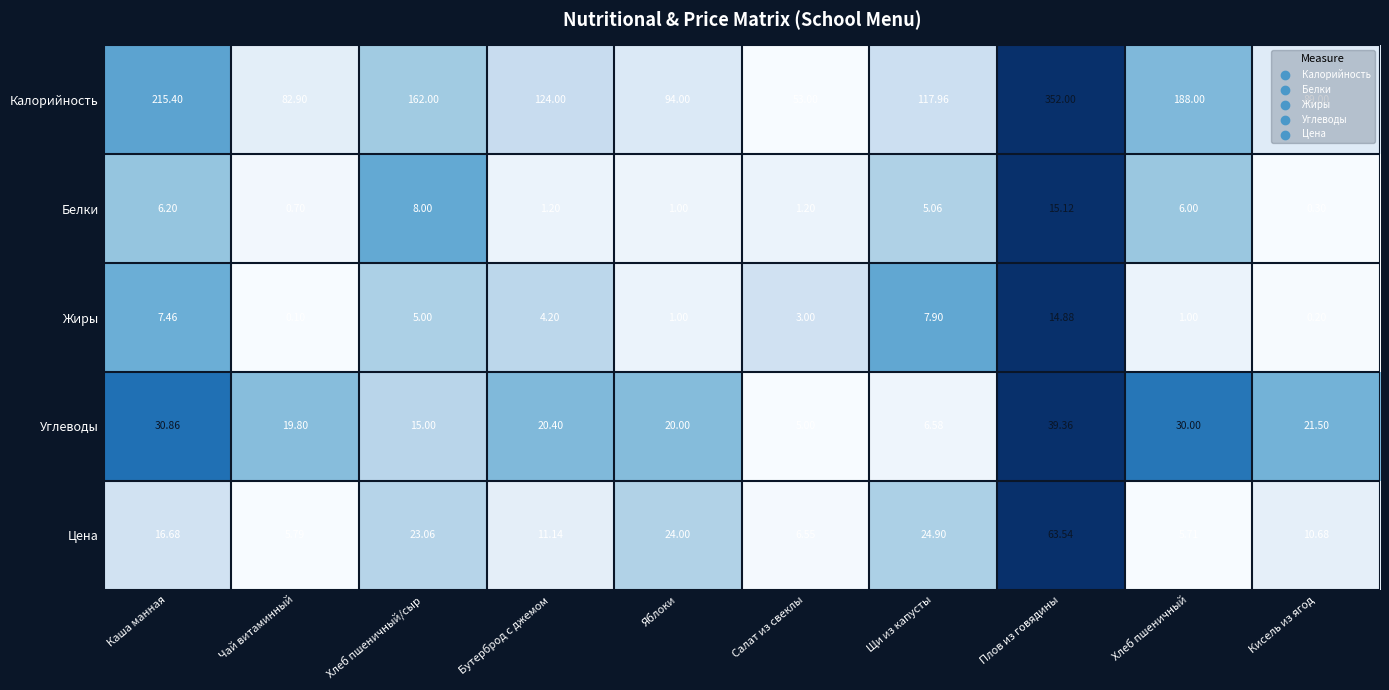

Rank the series by their maximum value, from lowest to highest.

Жиры, Белки, Углеводы, Цена, Калорийность